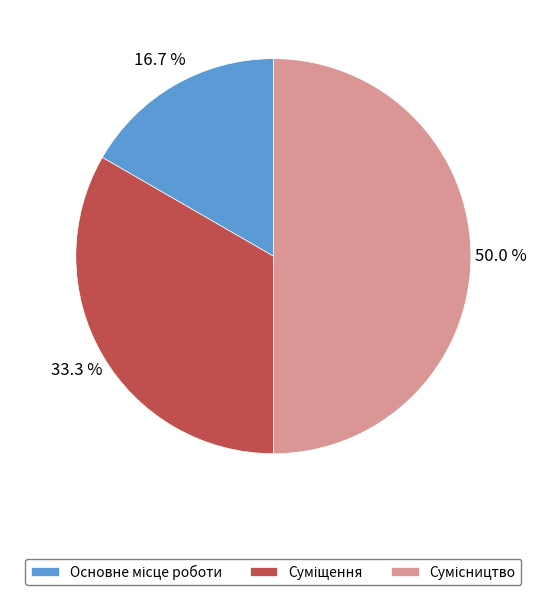

Which category has the smallest portion of the pie?

Основне місце роботи